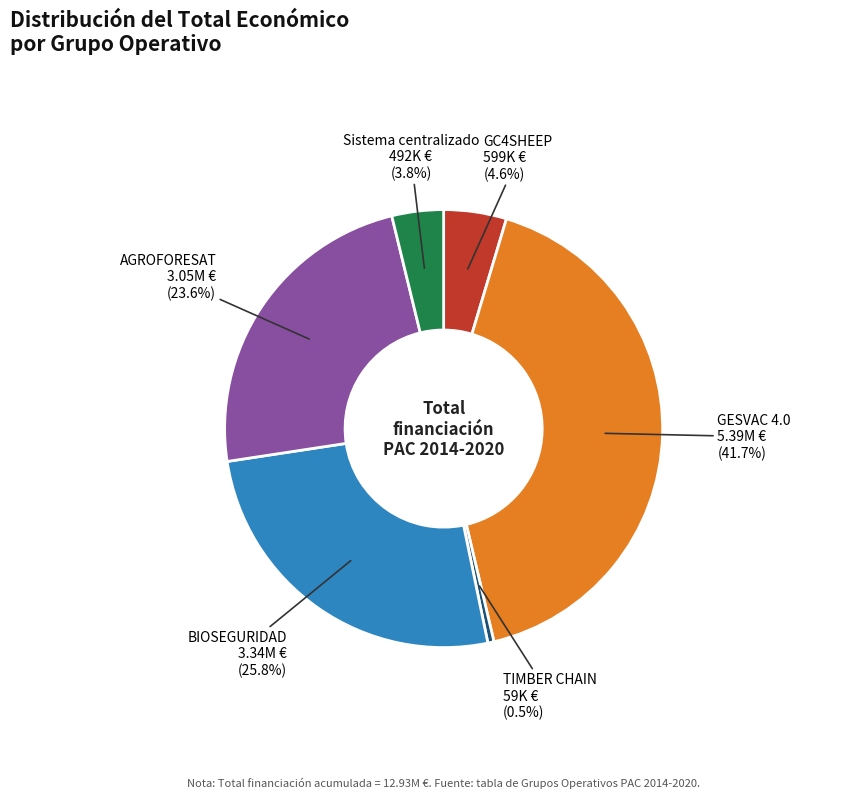

Is there any slice that represents more than half of the pie?

No